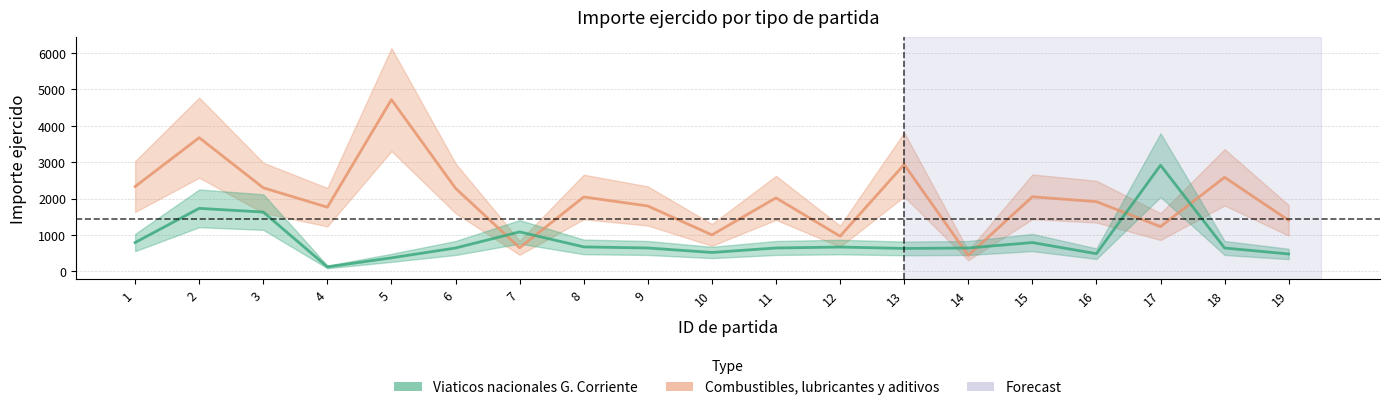

In Combustibles, lubricantes y aditivos, how many points are higher than both neighbors (excluding endpoints)?

7